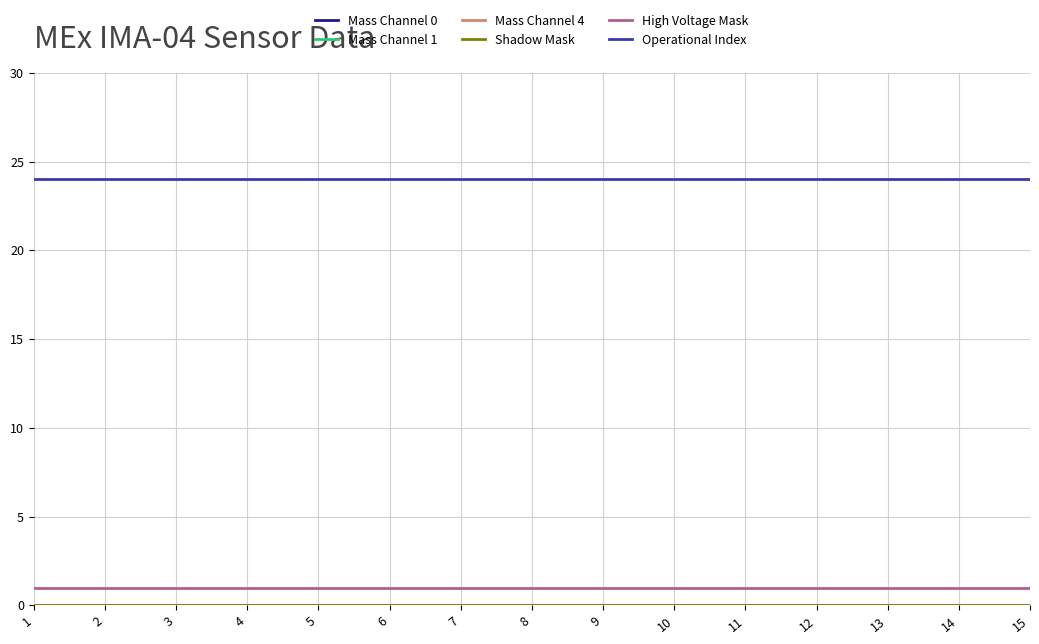

Does the chart have visible grid lines?

Yes